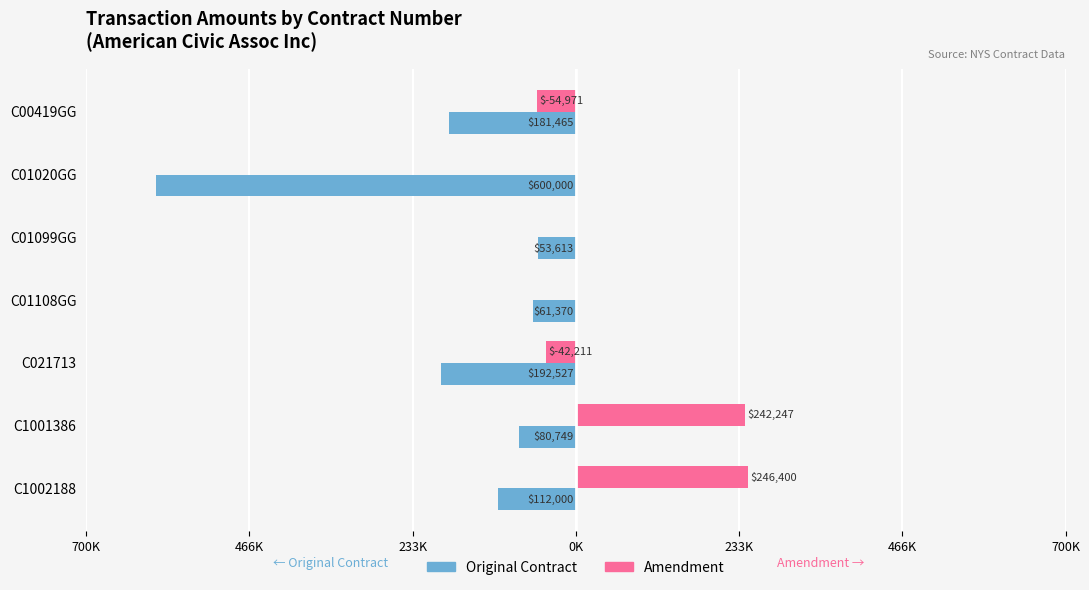

Reading left to right, extract all data points from this chart.

Original Contract: -181465	-600000	-53613	-61370	-192527	-80749	-112000
Amendment: -54971	0	0	0	-42211	242247	246400